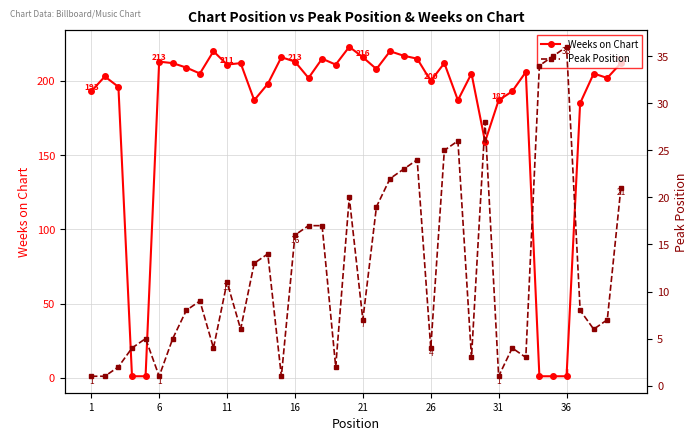

True or false: Weeks on Chart has more than 1 interior local peaks.

True